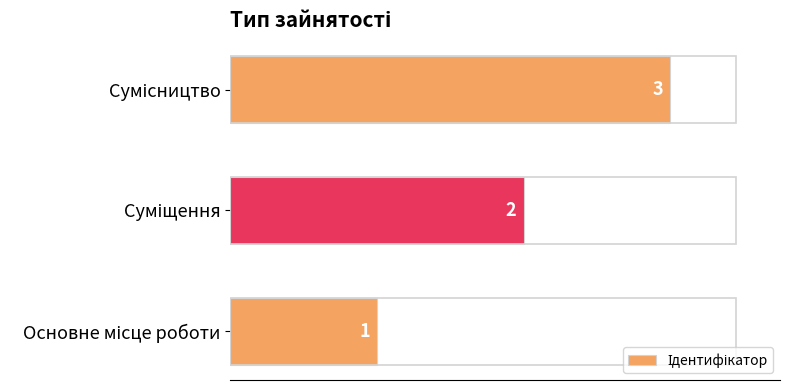

What is the greatest value displayed?

3